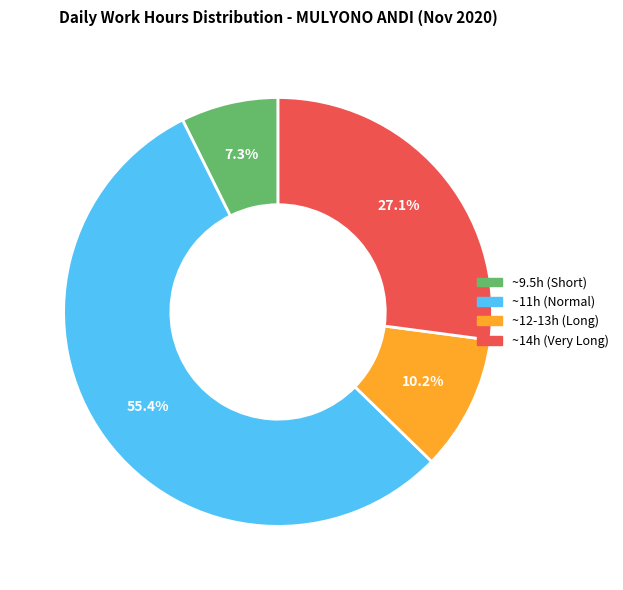

Is there a majority slice in this chart?

Yes